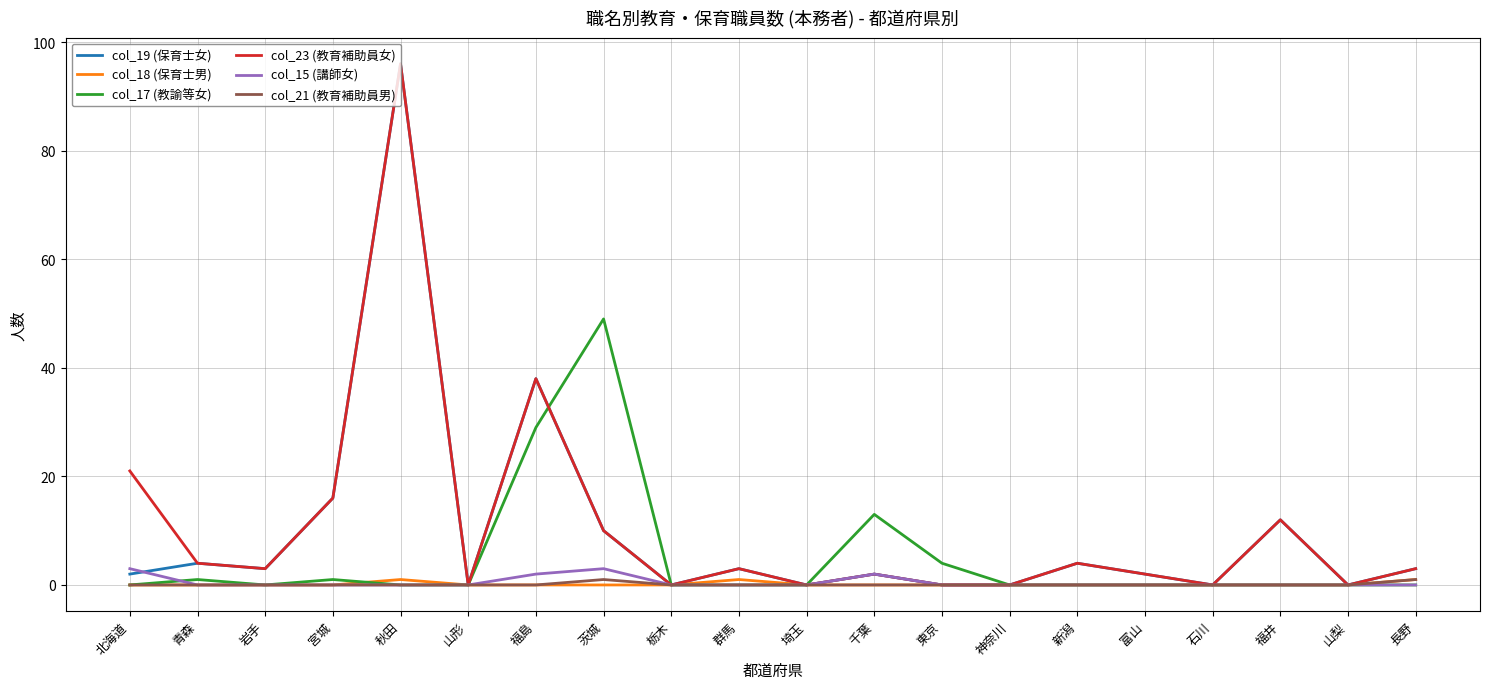

Where is the first local maximum for col_23 (教育補助員女)?

秋田